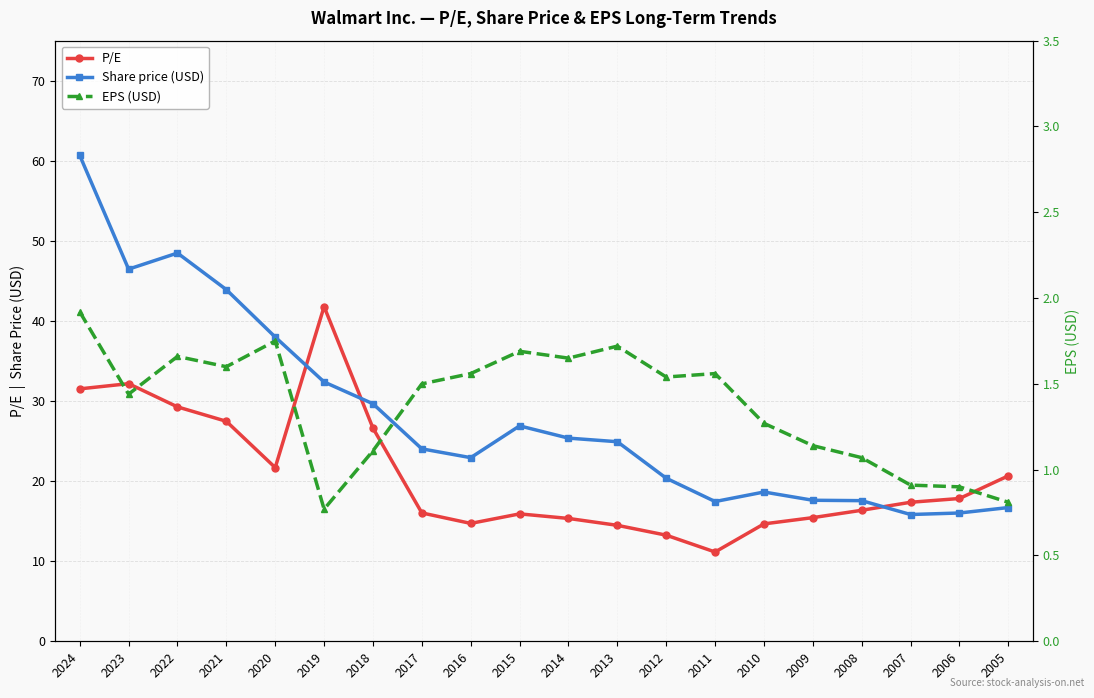

At which label does Share price (USD) reach its peak?

2024